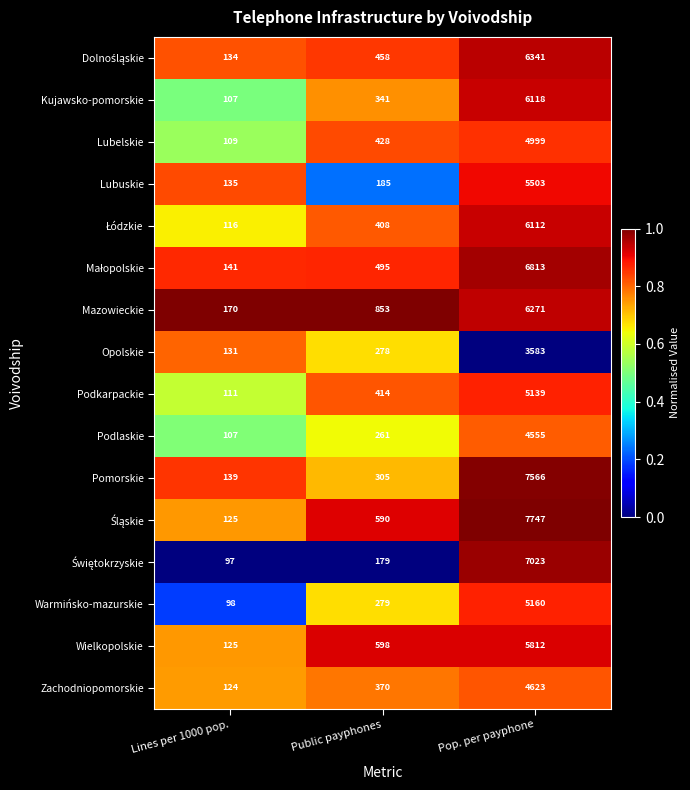

What is the total value across all series at Public payphones?

6442